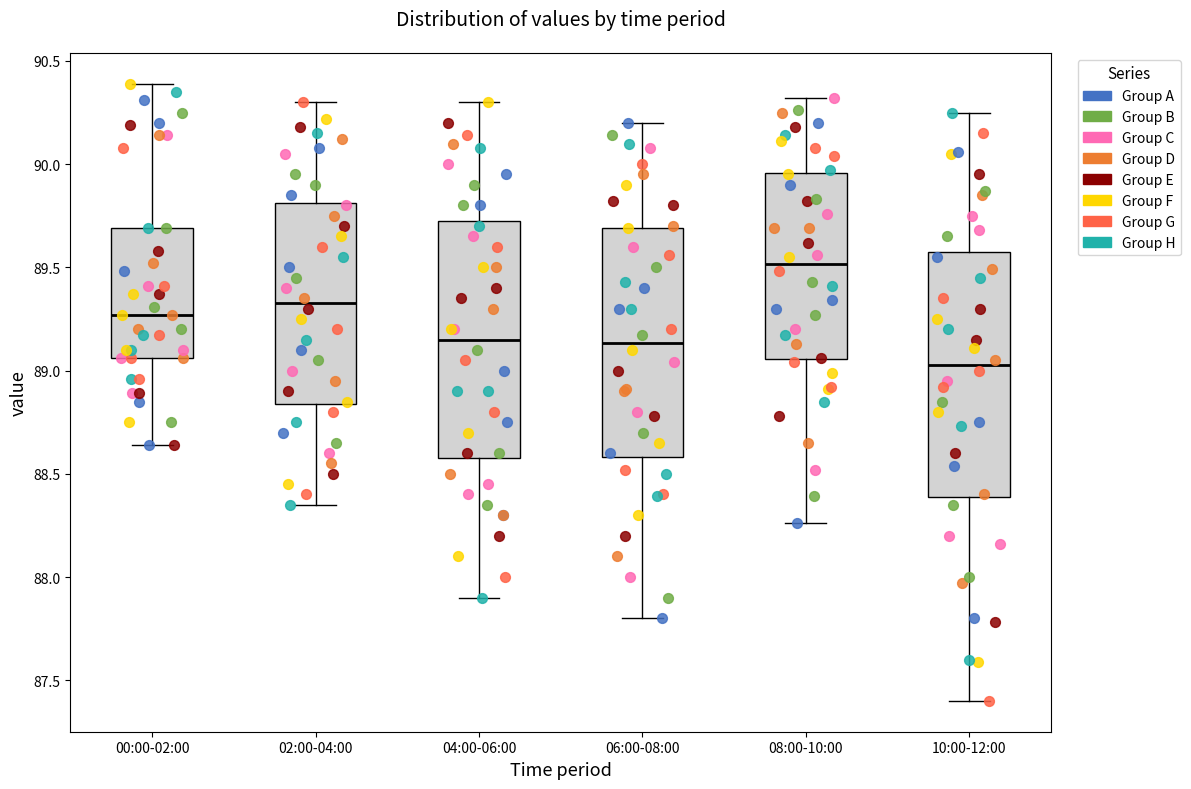

Reading left to right, read every box against the y-axis: the position of its median line, the range the box covers, and the ends of its whiskers. The values are not printed on the chart, so give them approximately, as read against the axis.

00:00-02:00: median 89.25, box 89.05 to 89.70, whiskers 88.65 to 90.40
02:00-04:00: median 89.35, box 88.85 to 89.80, whiskers 88.35 to 90.30
04:00-06:00: median 89.15, box 88.60 to 89.75, whiskers 87.90 to 90.30
06:00-08:00: median 89.15, box 88.60 to 89.70, whiskers 87.80 to 90.20
08:00-10:00: median 89.50, box 89.05 to 89.95, whiskers 88.25 to 90.30
10:00-12:00: median 89.05, box 88.40 to 89.60, whiskers 87.40 to 90.25